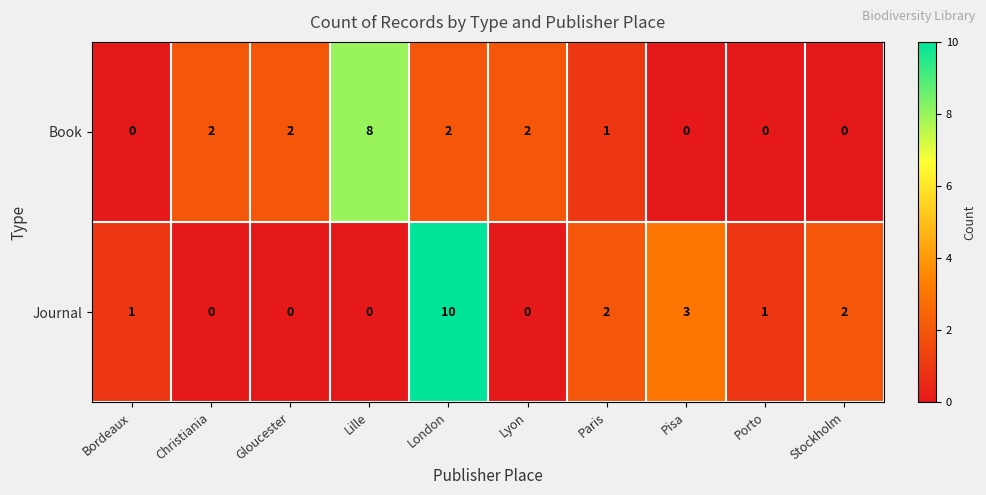

Rank the series by their average value, from highest to lowest.

Journal, Book